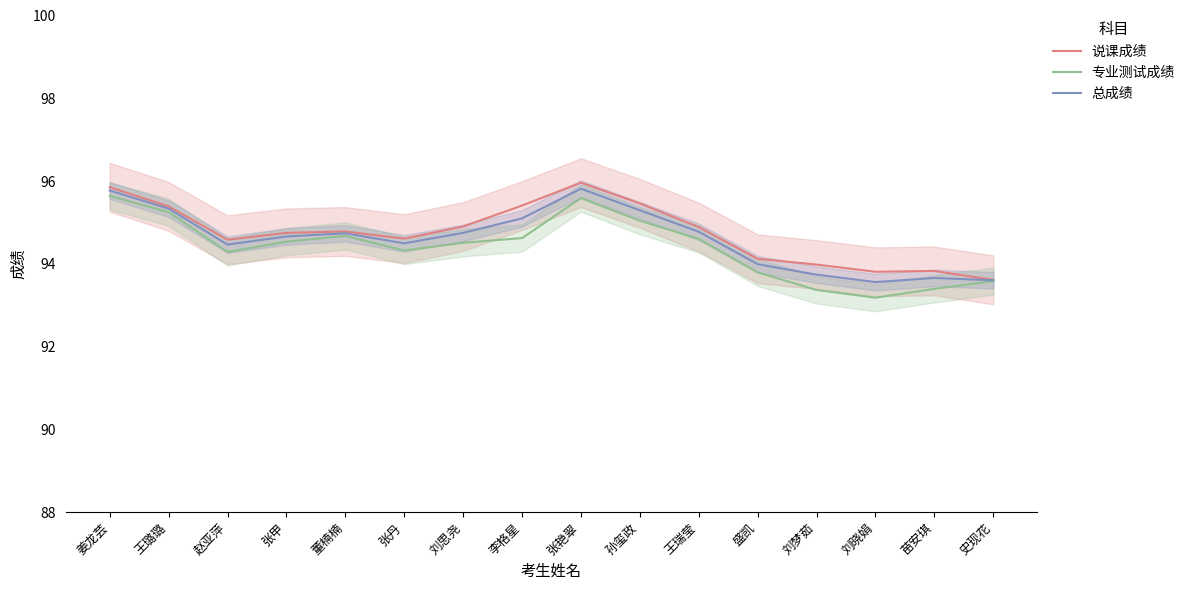

Does the chart display data point markers on the line(s)?

No